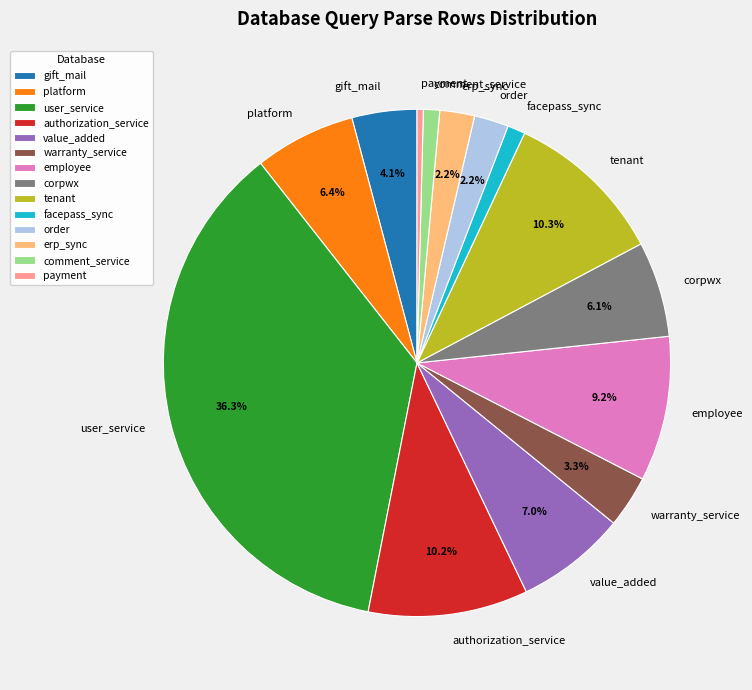

Which slice is the largest?

user_service